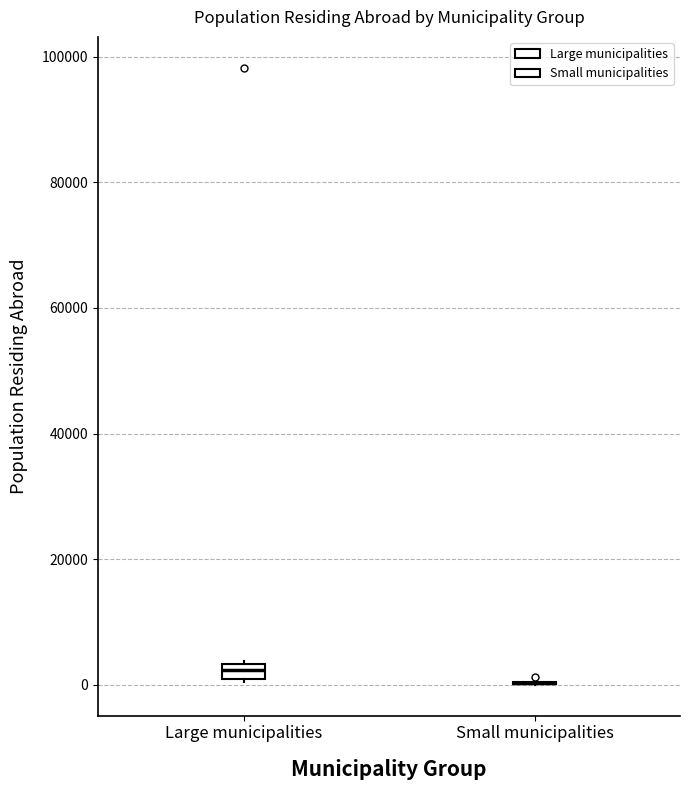

Which box is the tallest, from its lower edge to its upper edge?

Large municipalities